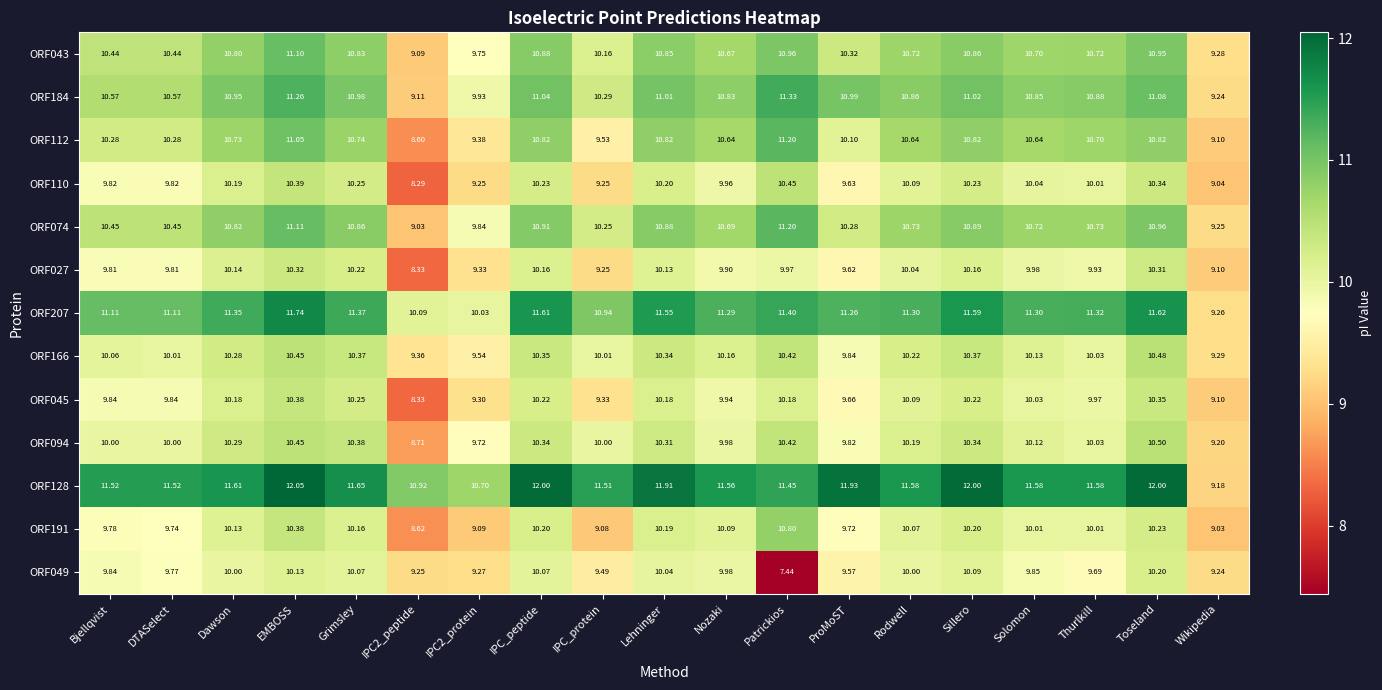

Which category has the highest value in the ORF027 series?

EMBOSS